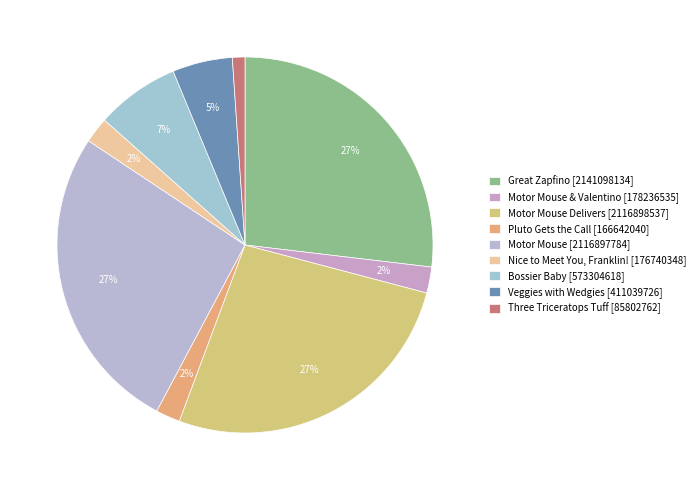

How many segments does this pie chart have?

9